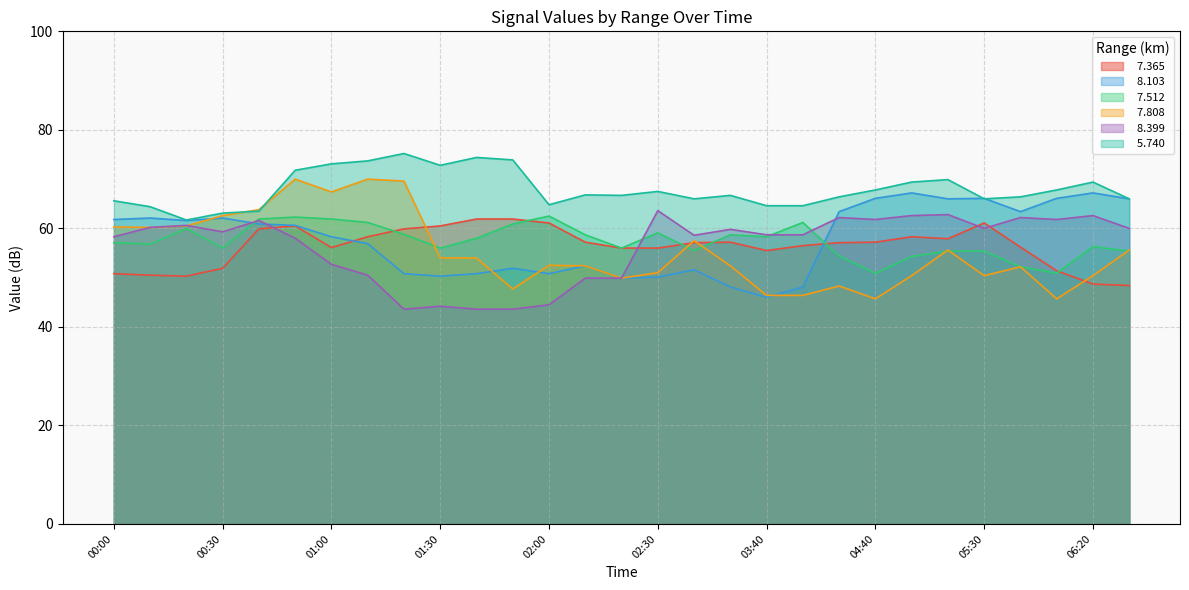

The value of   8.103 at 01:30 is 50.3. True or false?

True